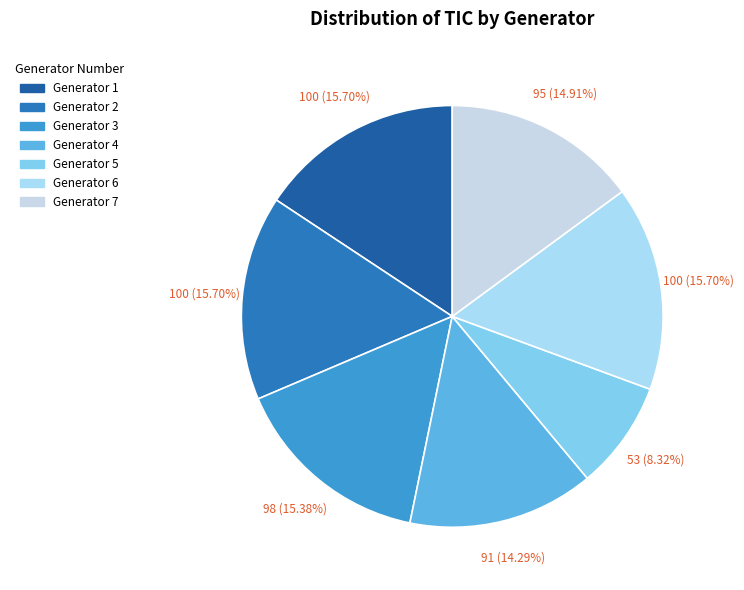

What portion of the pie excludes Generator 1?

84.3%